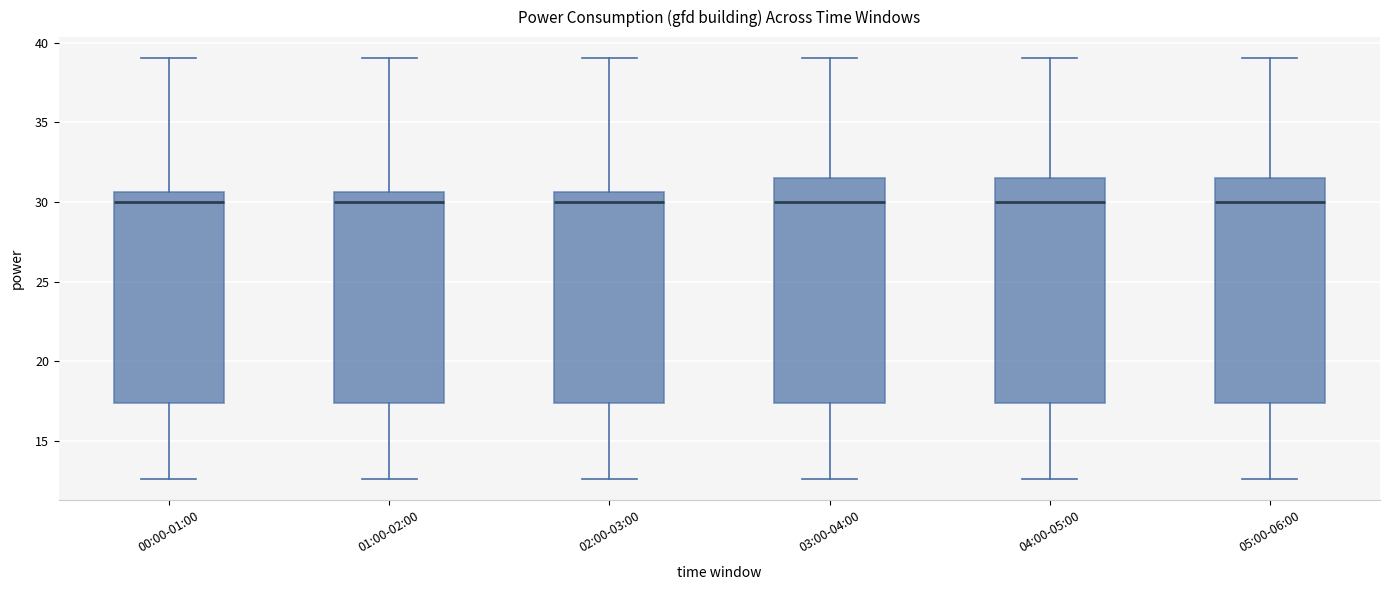

Reading left to right, read every box against the y-axis: the position of its median line, the range the box covers, and the ends of its whiskers. The values are not printed on the chart, so give them approximately, as read against the axis.

00:00-01:00: median 30.0, box 17.5 to 30.5, whiskers 12.5 to 39.0
01:00-02:00: median 30.0, box 17.5 to 30.5, whiskers 12.5 to 39.0
02:00-03:00: median 30.0, box 17.5 to 30.5, whiskers 12.5 to 39.0
03:00-04:00: median 30.0, box 17.5 to 31.5, whiskers 12.5 to 39.0
04:00-05:00: median 30.0, box 17.5 to 31.5, whiskers 12.5 to 39.0
05:00-06:00: median 30.0, box 17.5 to 31.5, whiskers 12.5 to 39.0